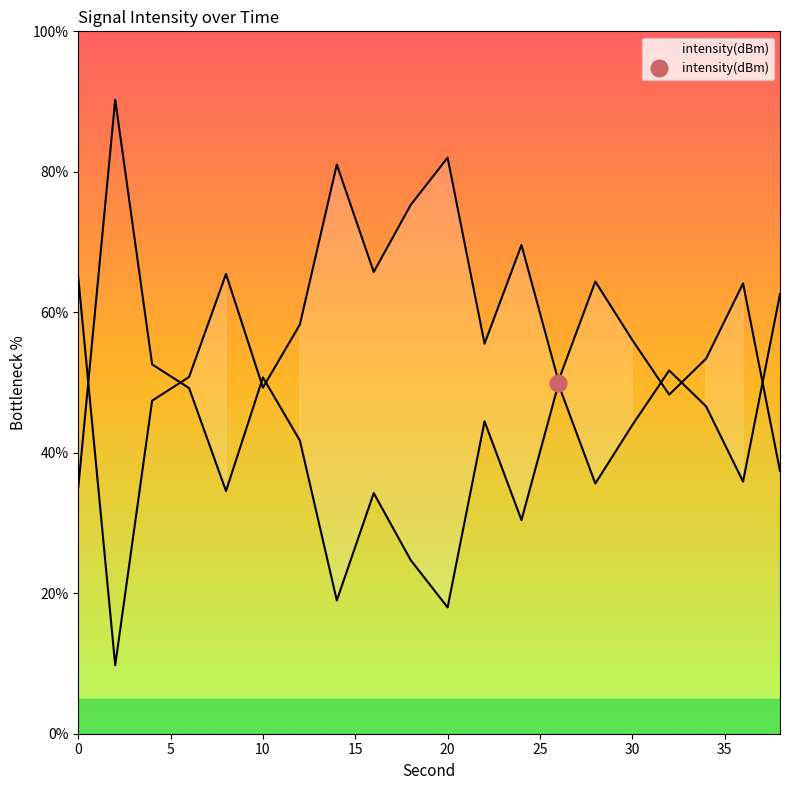

Rank the categories by value from highest to lowest.

2, 38, 4, 32, 10, 26, 6, 34, 22, 30, 12, 36, 28, 0, 8, 16, 24, 18, 14, 20